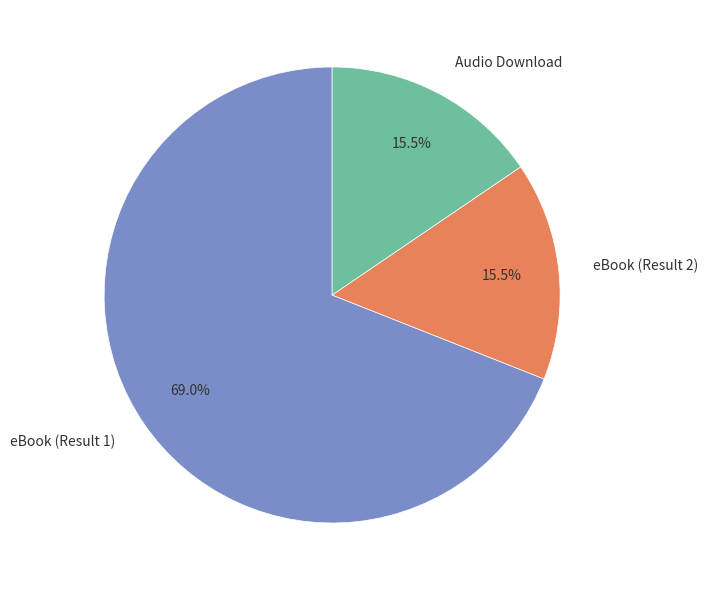

Does any single category account for the majority?

Yes